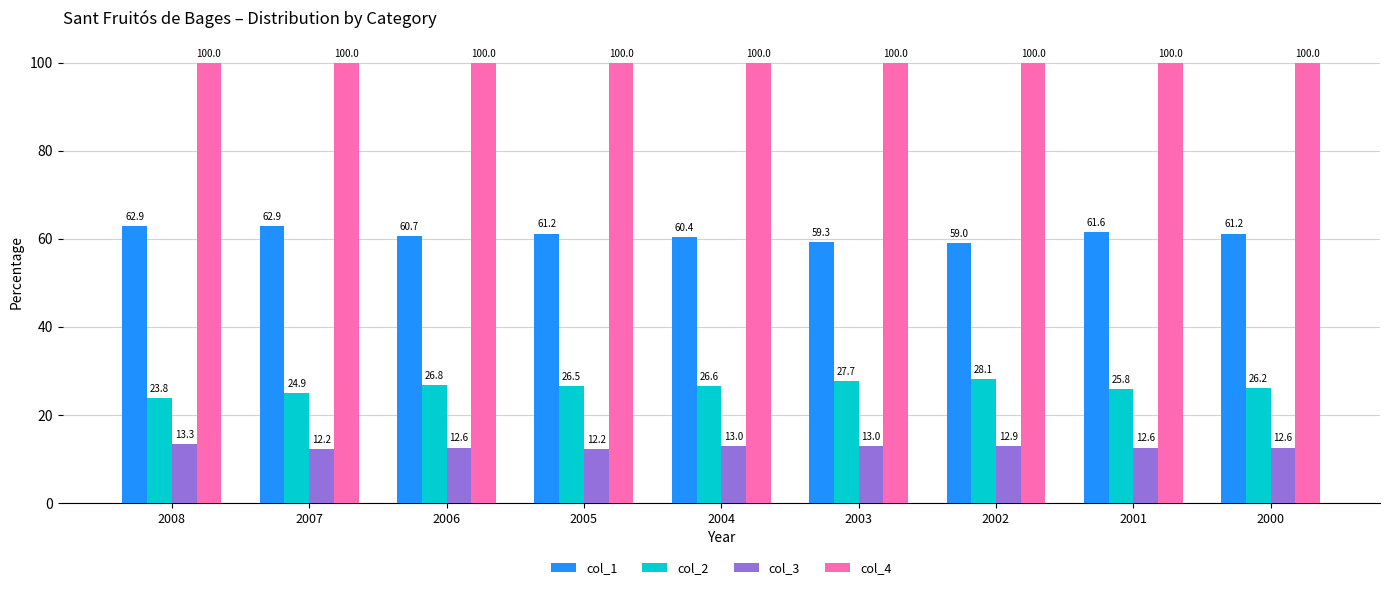

Which series has the largest range (max minus min)?

col_2